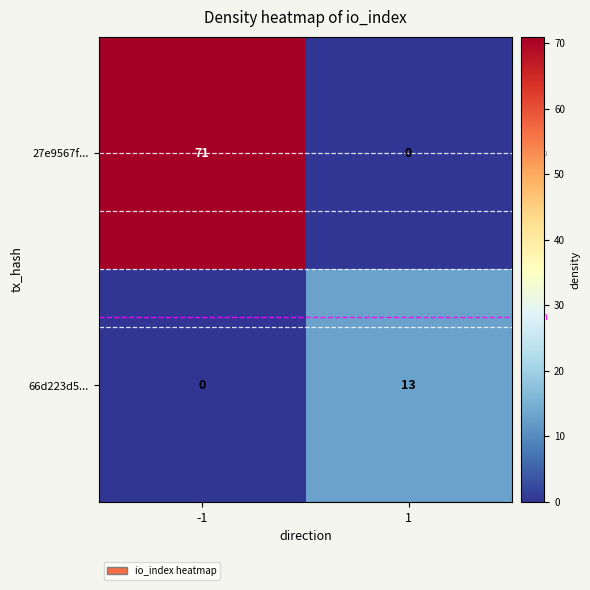

Rank the series at 1 from lowest to highest value.

27e9567f..., 66d223d5...